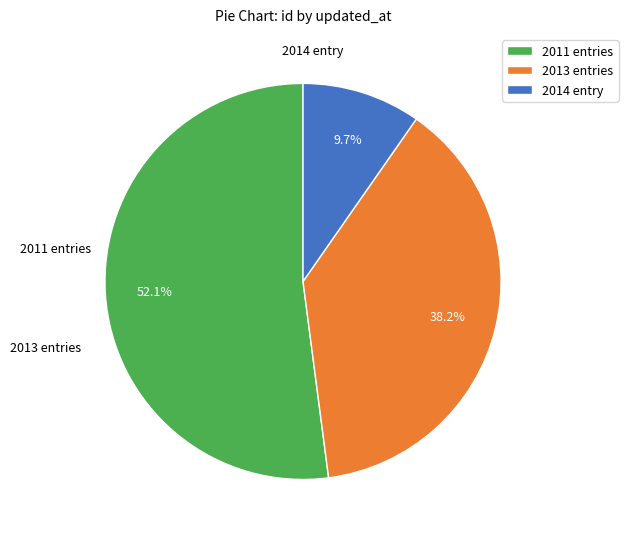

What is the ratio of the value at 2014 entry to the value at 2013 entries?

0.3